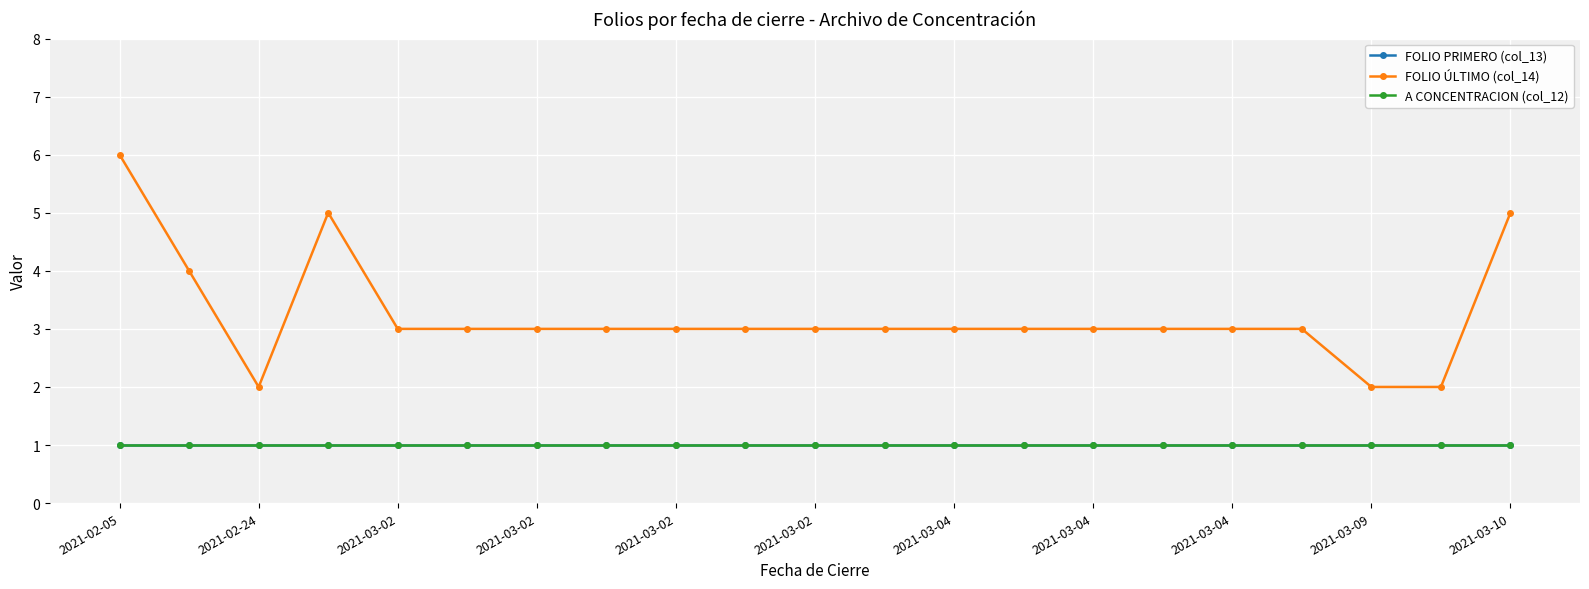

Does the chart have visible grid lines?

Yes